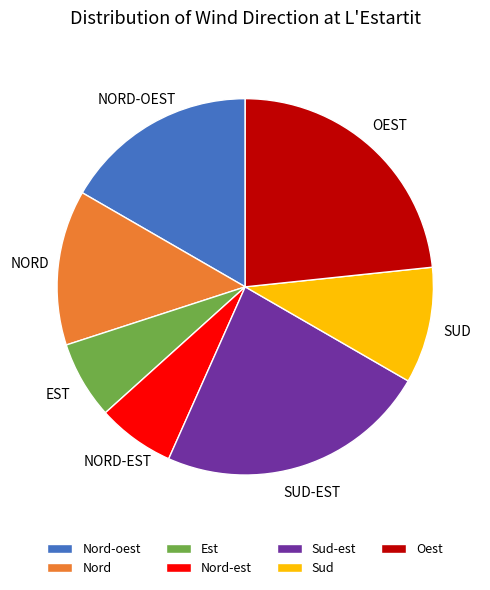

Do Oest and Nord-est together represent more than half of the pie?

No